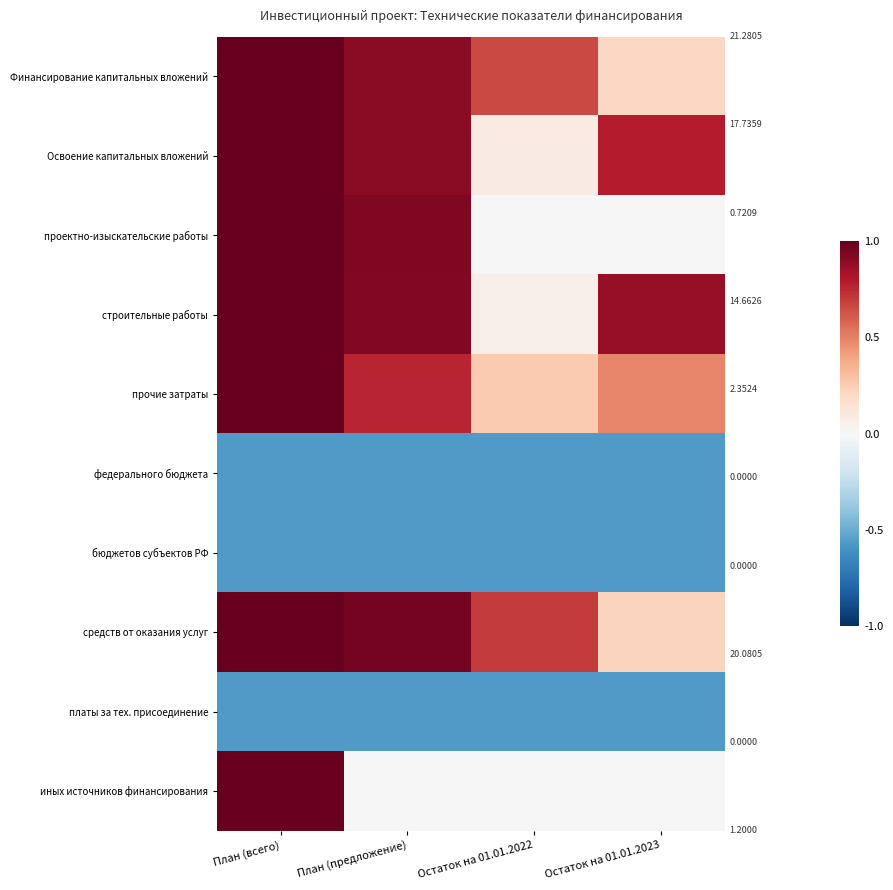

List the series in order of their peak value, highest first.

Финансирование капитальных вложений, Освоение капитальных вложений, проектно-изыскательские работы, строительные работы, прочие затраты, средств от оказания услуг, иных источников финансирования, федерального бюджета, бюджетов субъектов РФ, платы за тех. присоединение